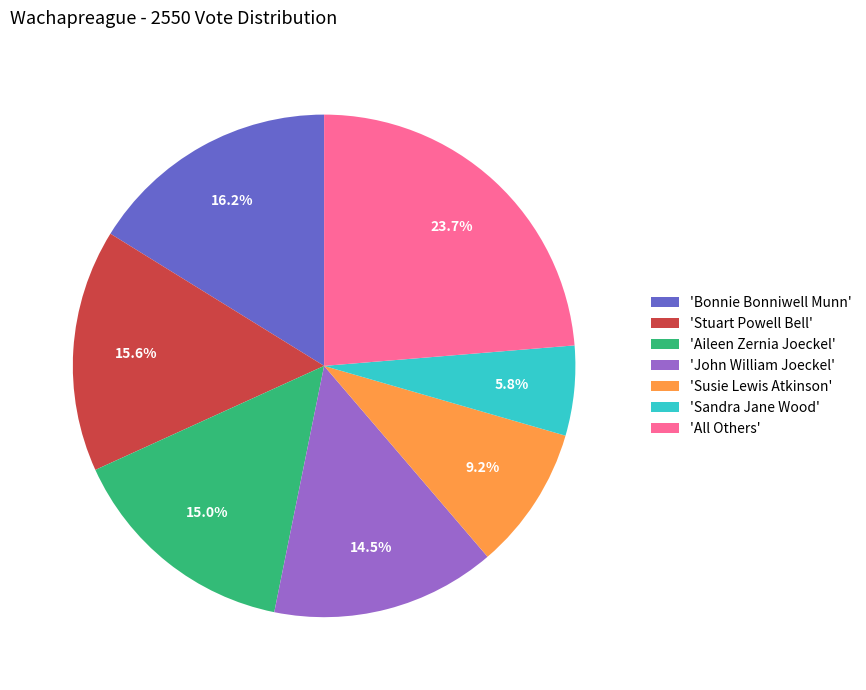

To the nearest percent, what is the average slice percentage?

14%